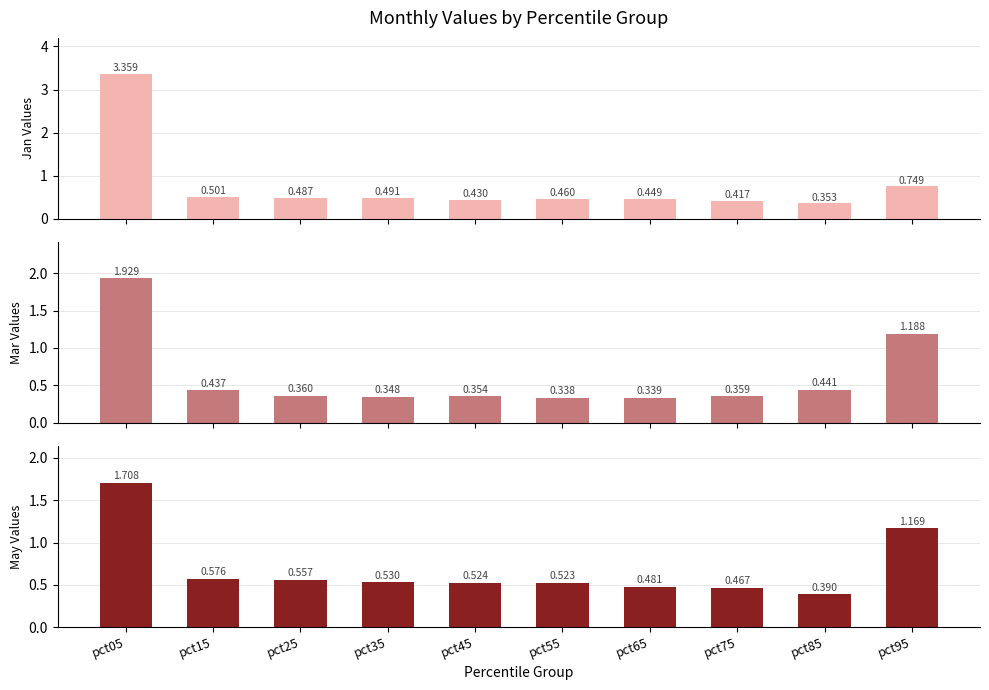

Reading left to right, extract all data points from this chart.

Jan: pct05=3.4	pct15=0.5	pct25=0.5	pct35=0.5	pct45=0.4	pct55=0.5	pct65=0.4	pct75=0.4	pct85=0.4	pct95=0.7
Mar: pct05=1.9	pct15=0.4	pct25=0.4	pct35=0.3	pct45=0.4	pct55=0.3	pct65=0.3	pct75=0.4	pct85=0.4	pct95=1.2
May: pct05=1.7	pct15=0.6	pct25=0.6	pct35=0.5	pct45=0.5	pct55=0.5	pct65=0.5	pct75=0.5	pct85=0.4	pct95=1.2